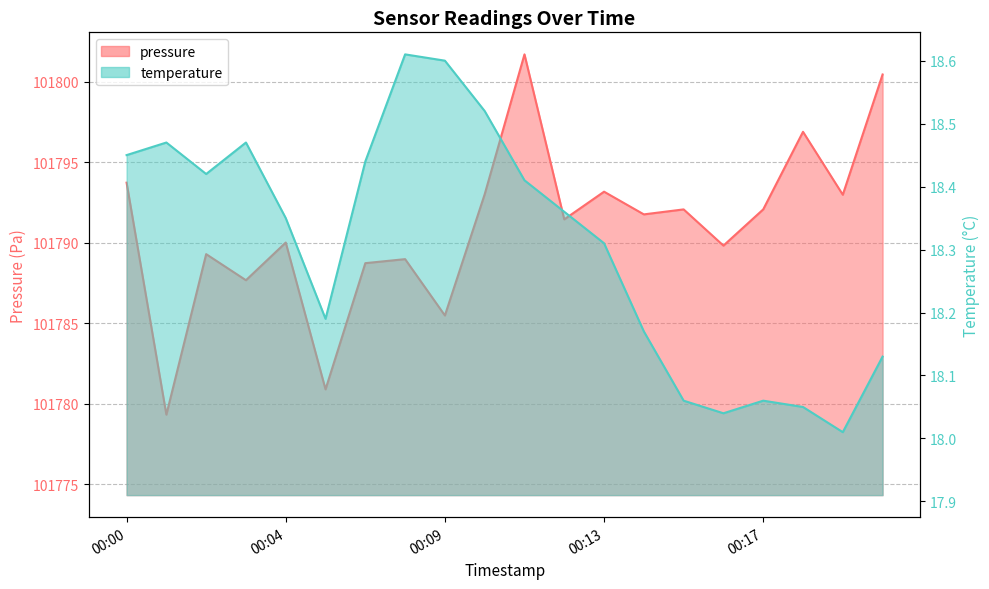

Reading left to right, list all the values displayed in this chart.

pressure: 00:00=101793.7	00:01=101779.3	00:02=101789.3	00:03=101787.7	00:04=101790.0	00:06=101780.9	00:07=101788.7	00:08=101789.0	00:09=101785.5	00:10=101793.0	00:11=101801.7	00:12=101791.4	00:13=101793.2	00:14=101791.8	00:15=101792.1	00:16=101789.8	00:17=101792.1	00:18=101796.9	00:19=101793.0	00:21=101800.4
temperature: 00:00=18.4	00:01=18.5	00:02=18.4	00:03=18.5	00:04=18.4	00:06=18.2	00:07=18.4	00:08=18.6	00:09=18.6	00:10=18.5	00:11=18.4	00:12=18.4	00:13=18.3	00:14=18.2	00:15=18.1	00:16=18.0	00:17=18.1	00:18=18.1	00:19=18.0	00:21=18.1